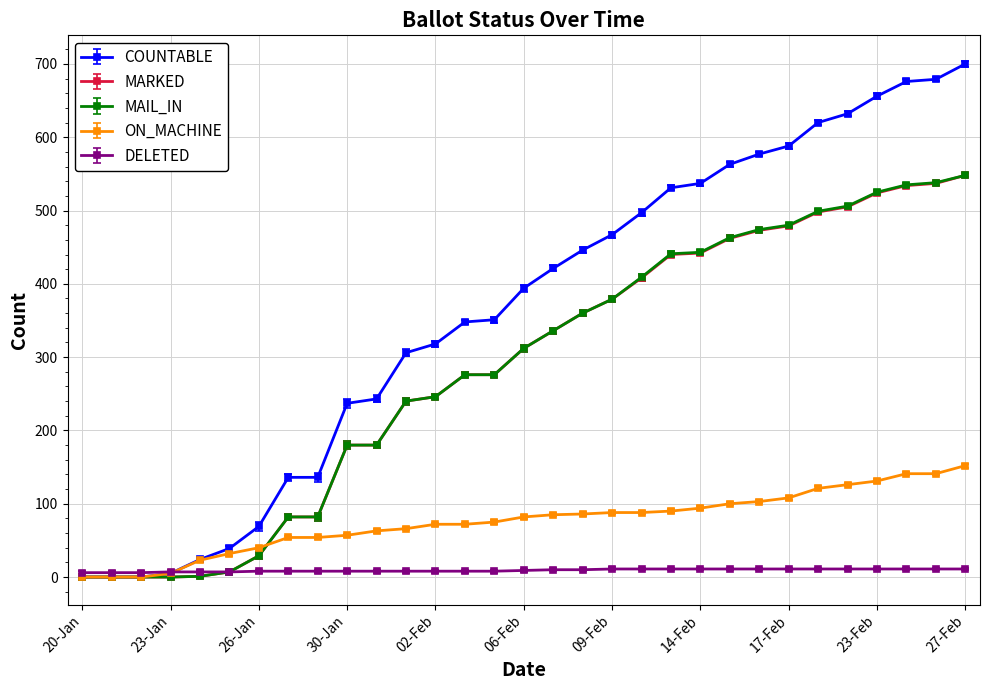

What is the greatest value displayed?

700